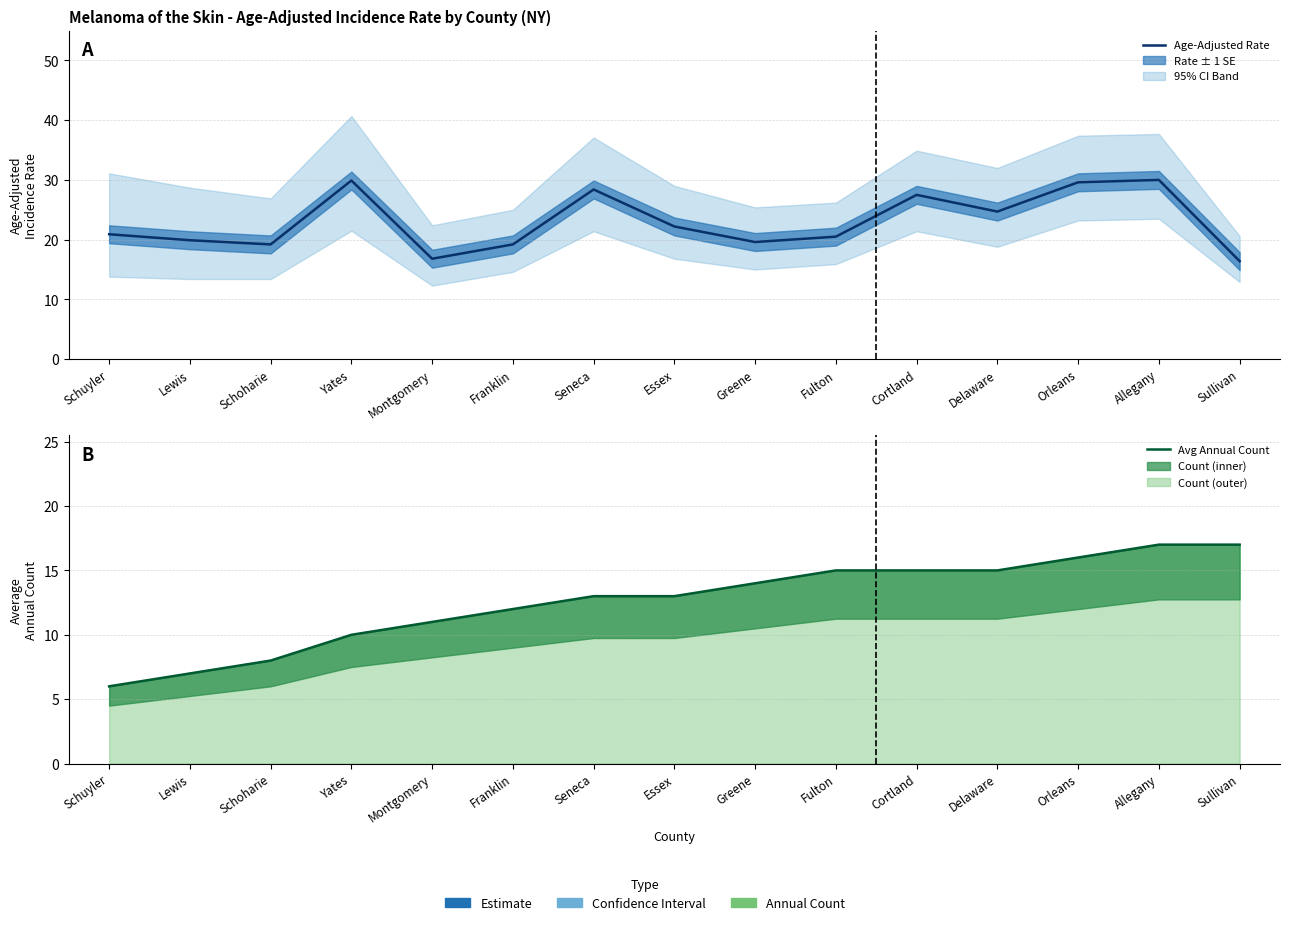

True or false: Average Annual Count has more than 2 interior local peaks.

False